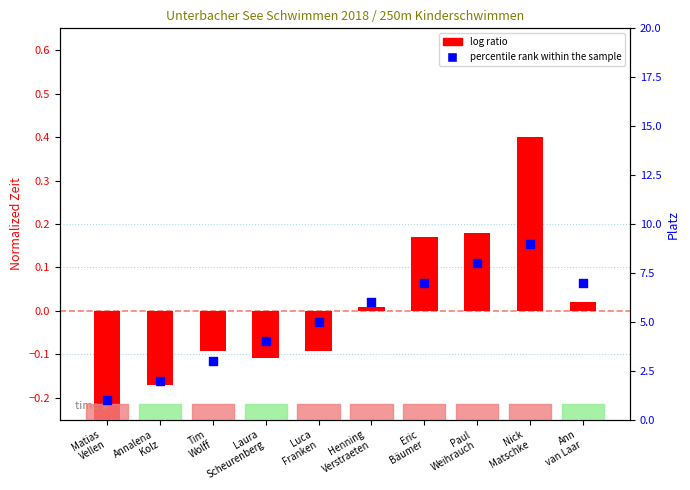

At which category is the sum across all series the highest?

Nick
Matschke